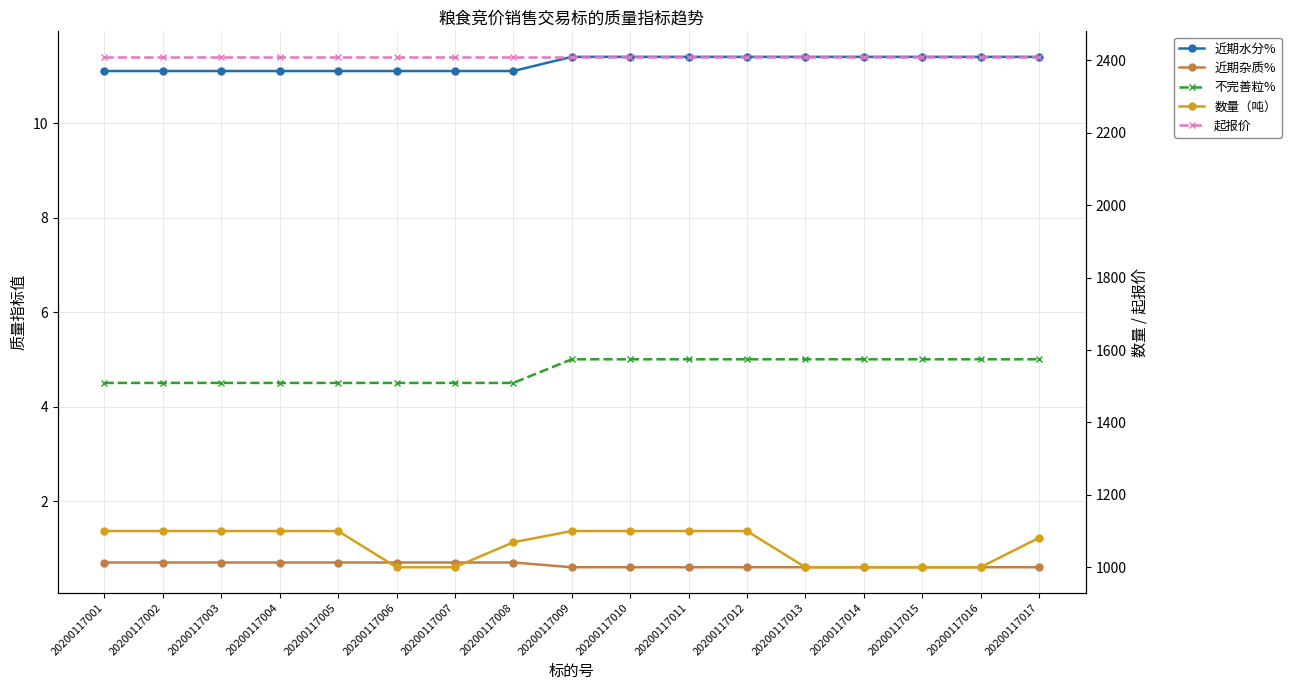

What is the value of the 近期水分% point at the 4th from the left?

11.1